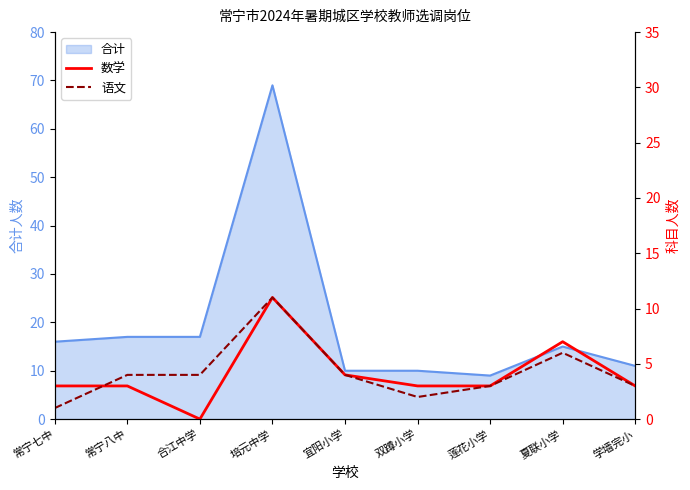

What is the total value across all series at 常宁八中?

7